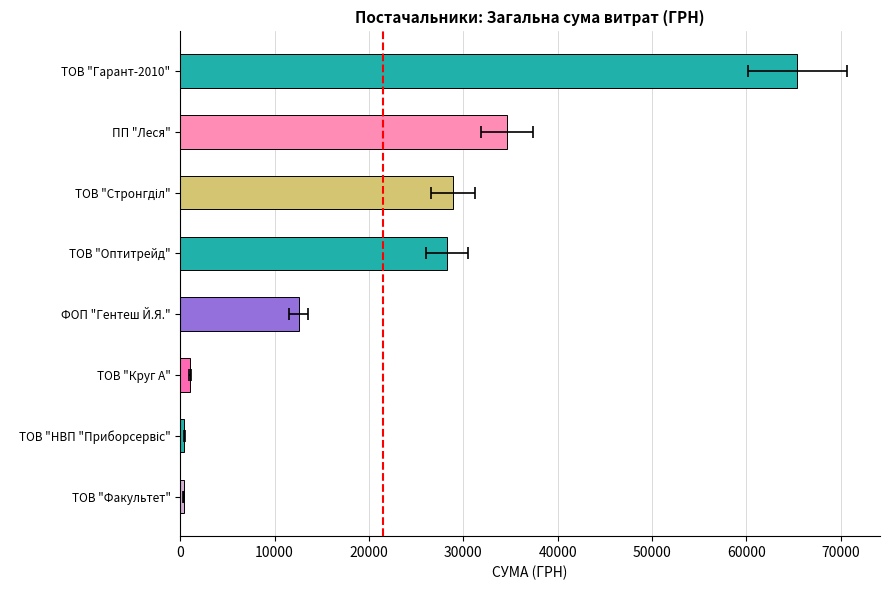

Between ТОВ "Оптитрейд" and ПП "Леся", which is larger?

ПП "Леся"